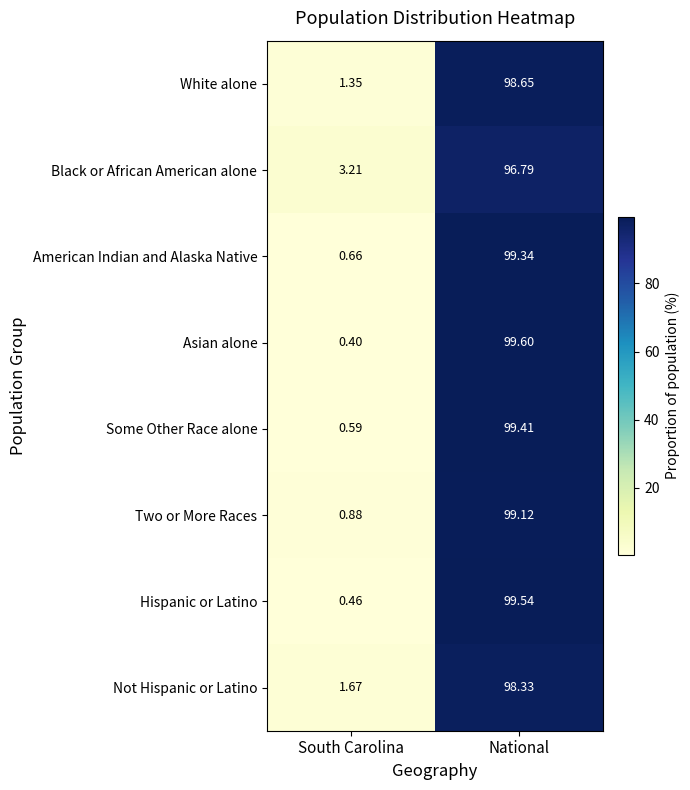

Rank the series at National from highest to lowest value.

Asian alone, Hispanic or Latino, Some Other Race alone, American Indian and Alaska Native, Two or More Races, White alone, Not Hispanic or Latino, Black or African American alone